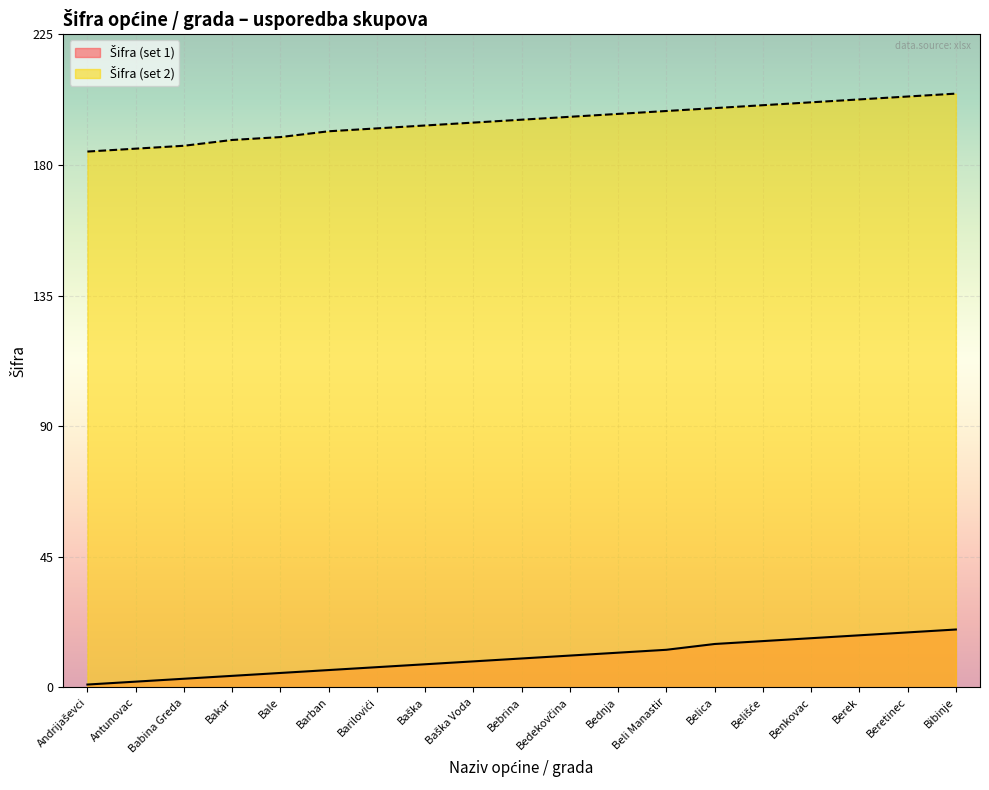

Which label corresponds to the smallest value in the chart?

Andrijaševci